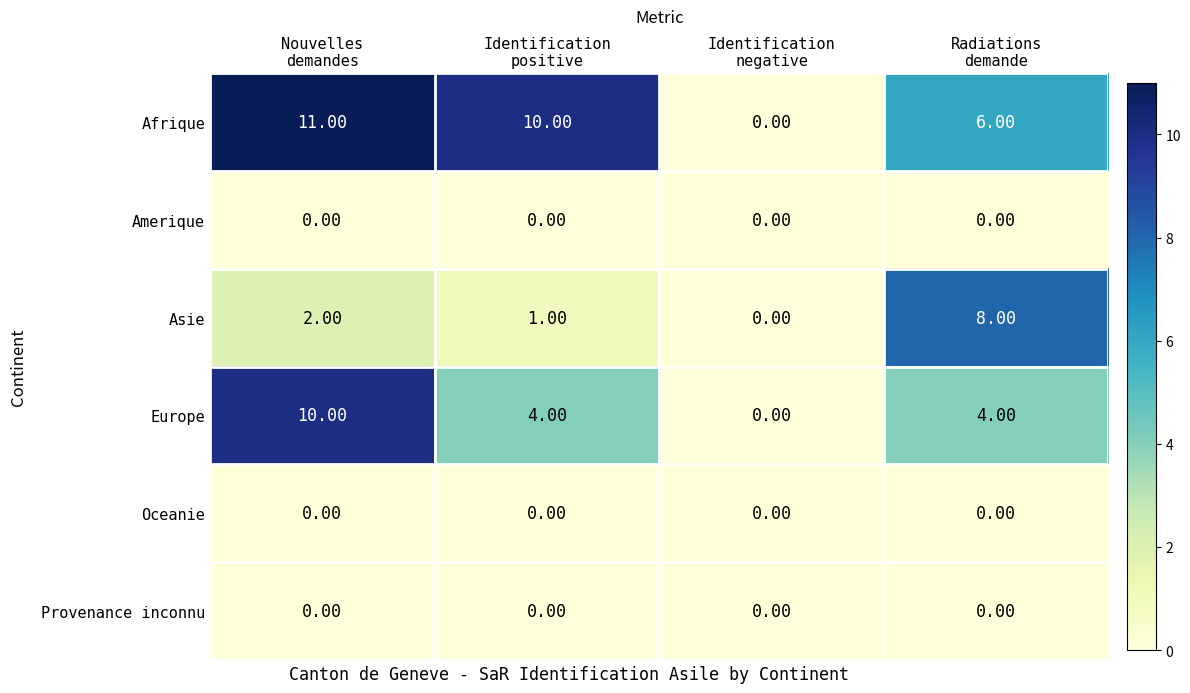

What is the average value of the Asie series?

3